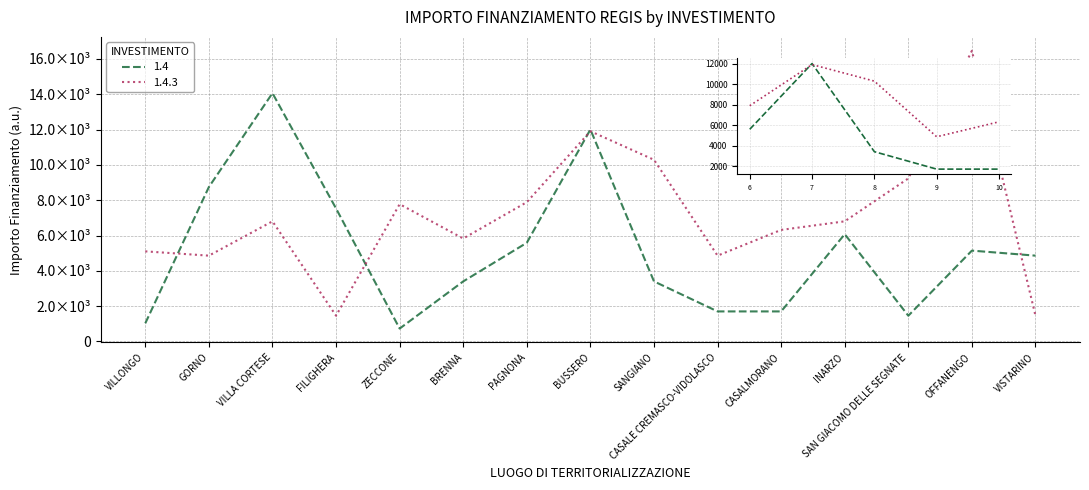

What are all the series names shown in the legend?

1.4, 1.4.3